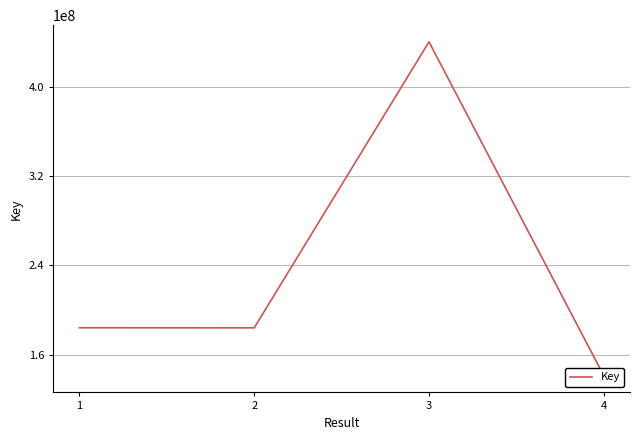

Is it true that the value at 2 is 183981586?

True